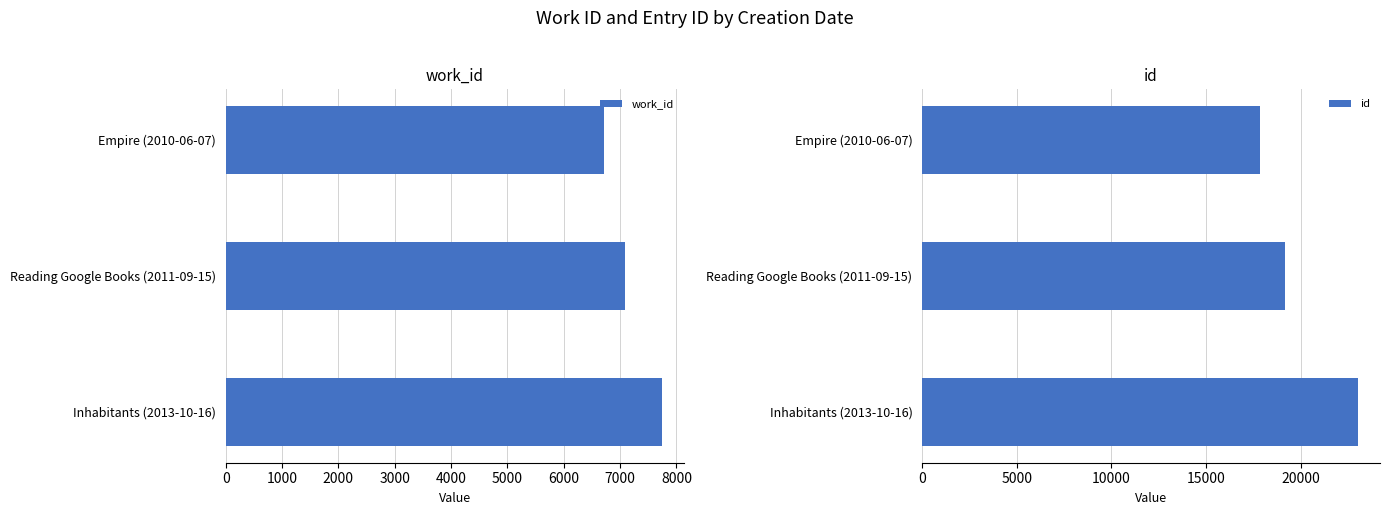

List the labels in order of work_id value, smallest first.

Empire (2010-06-07), Reading Google Books (2011-09-15), Inhabitants (2013-10-16)